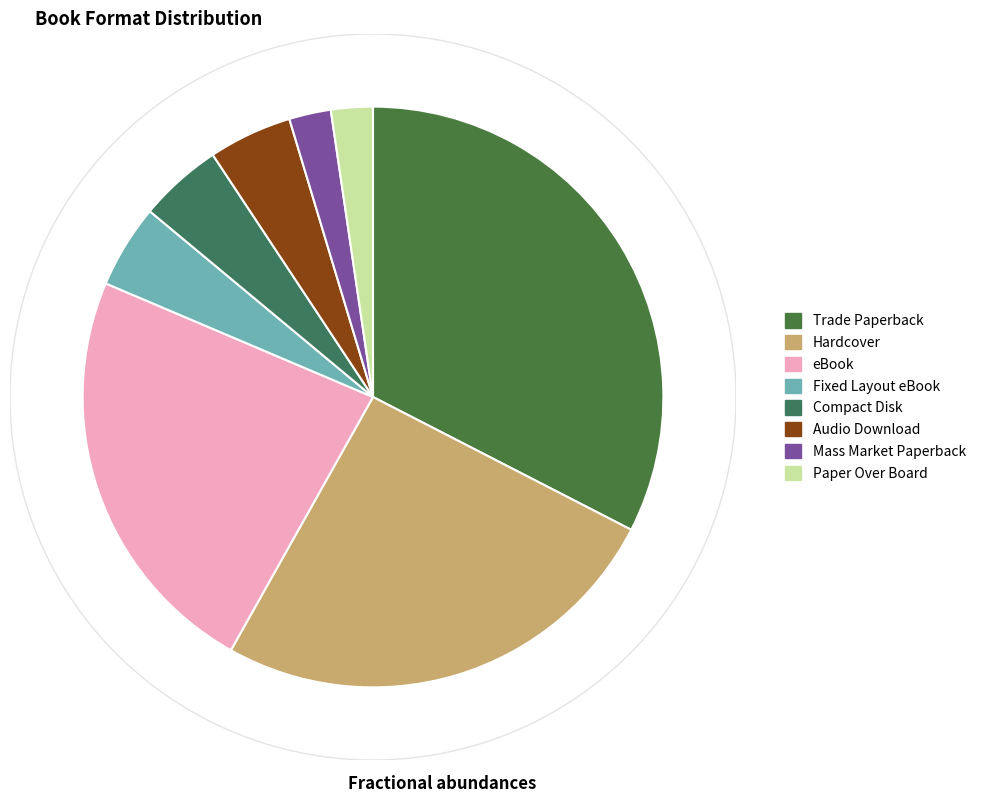

To the nearest percent, what is the difference between the largest and smallest slice percentages?

30%